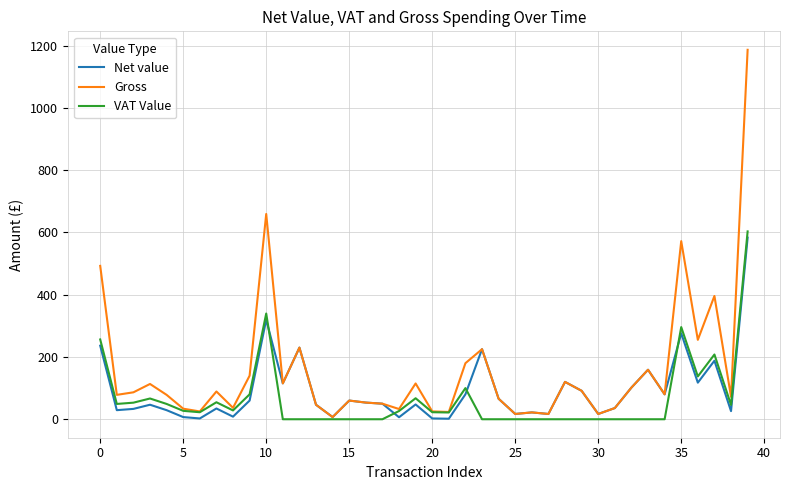

What is the maximum value for Net value?

583.2